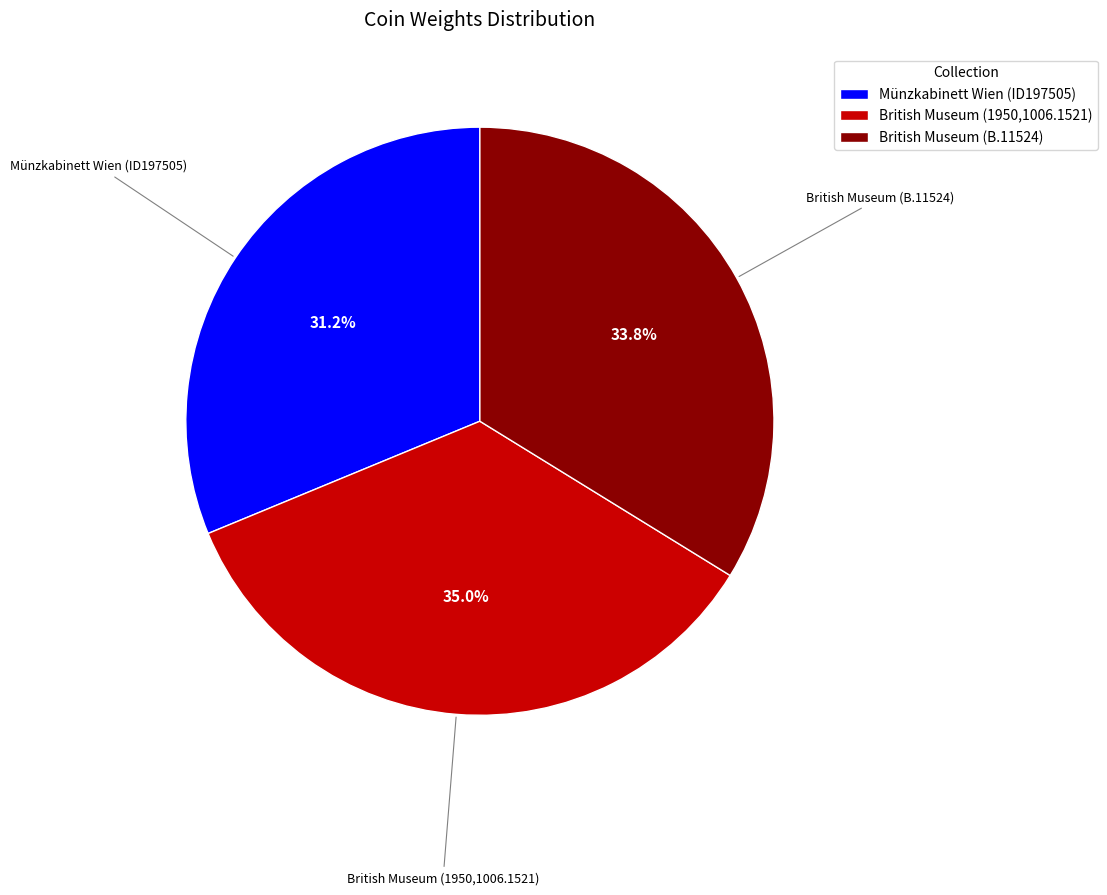

Do British Museum (B.11524) and British Museum (1950,1006.1521) together represent more than half of the pie?

Yes